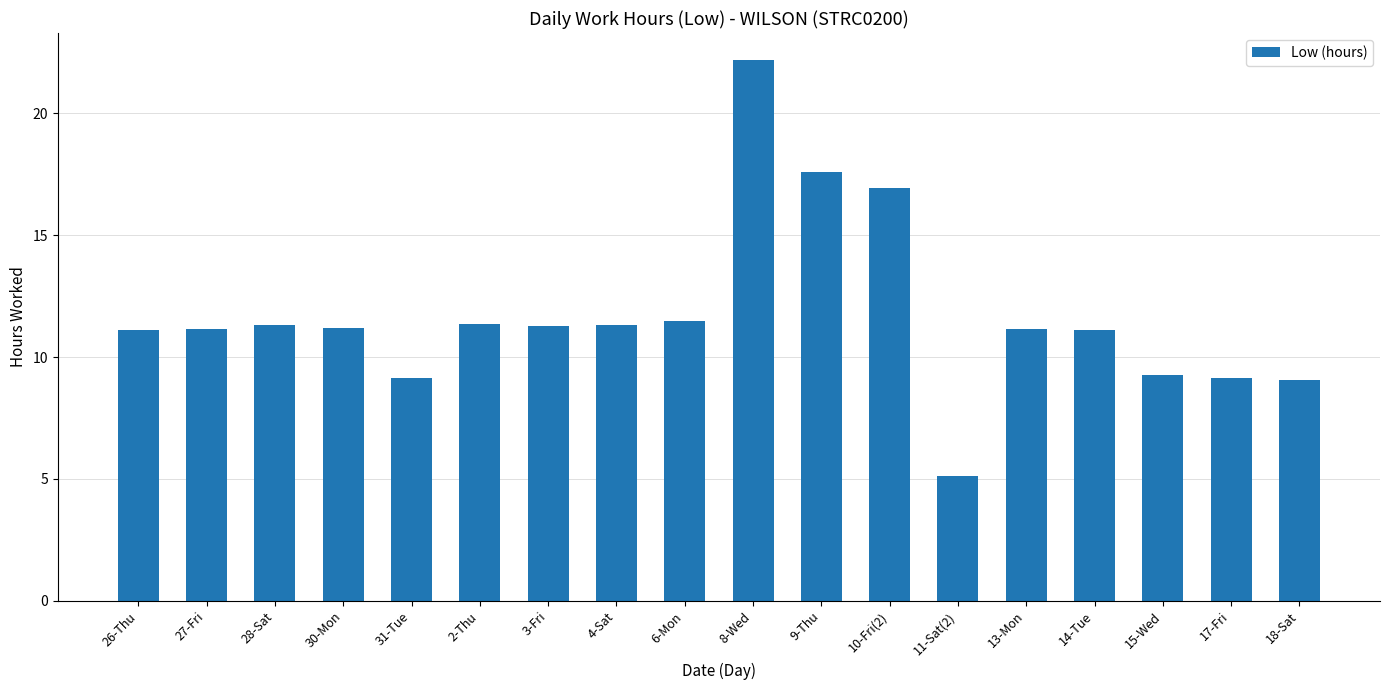

What is the difference between the values at 11-Sat(2) and 13-Mon?

6.0